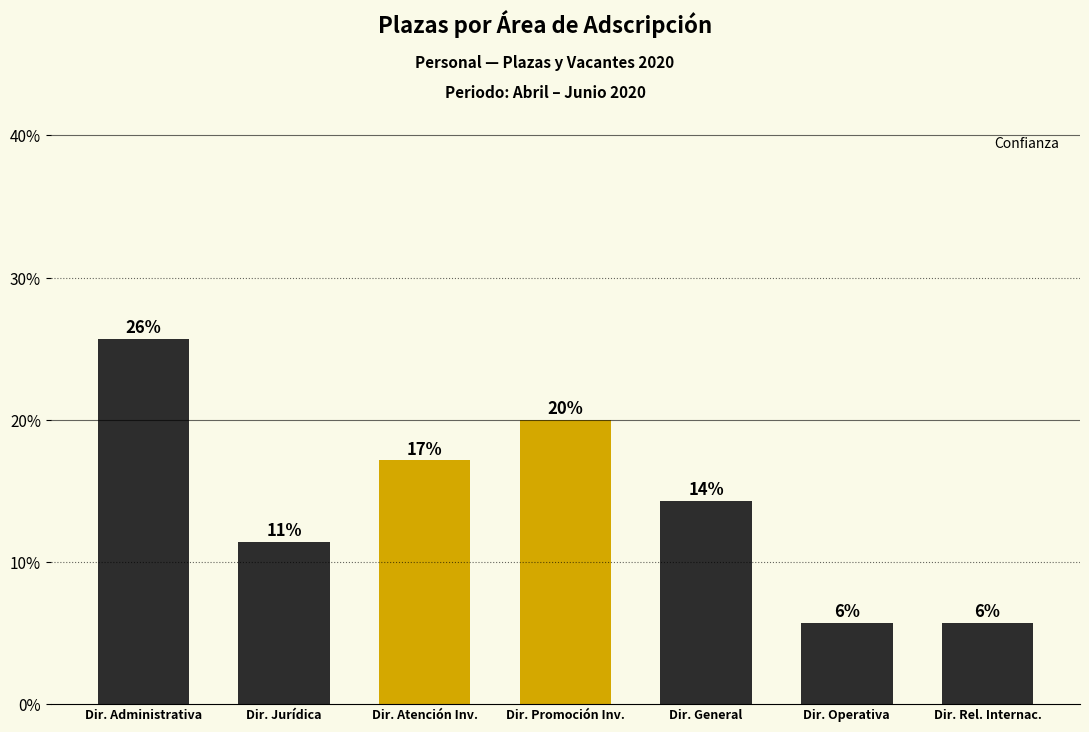

Where is the data nearest to the value 15?

Dir. General